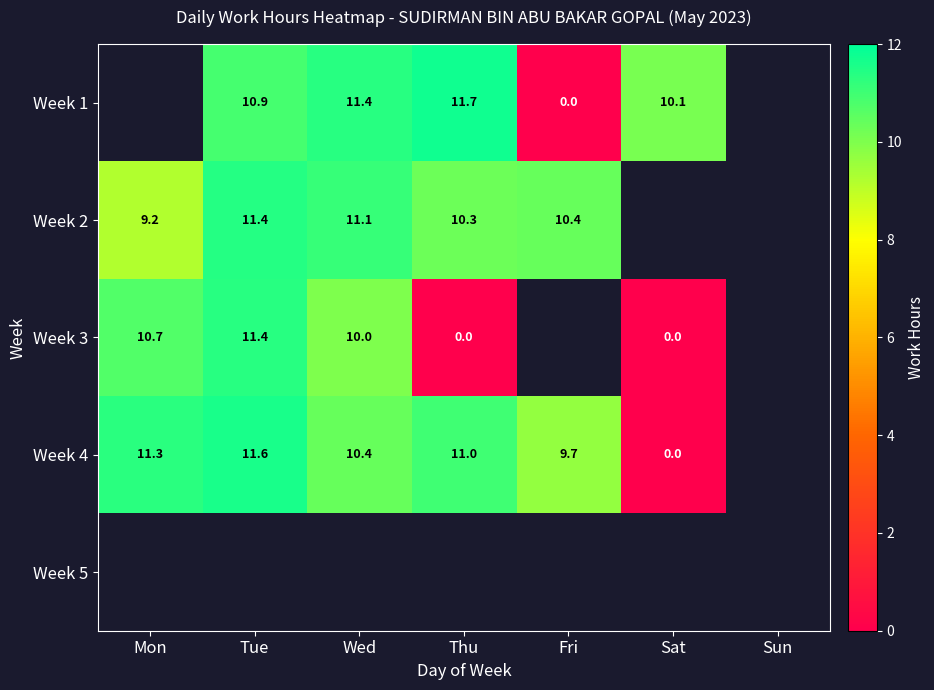

Rank the series by their maximum value, from highest to lowest.

Week 1, Week 4, Week 2, Week 5, Week 3